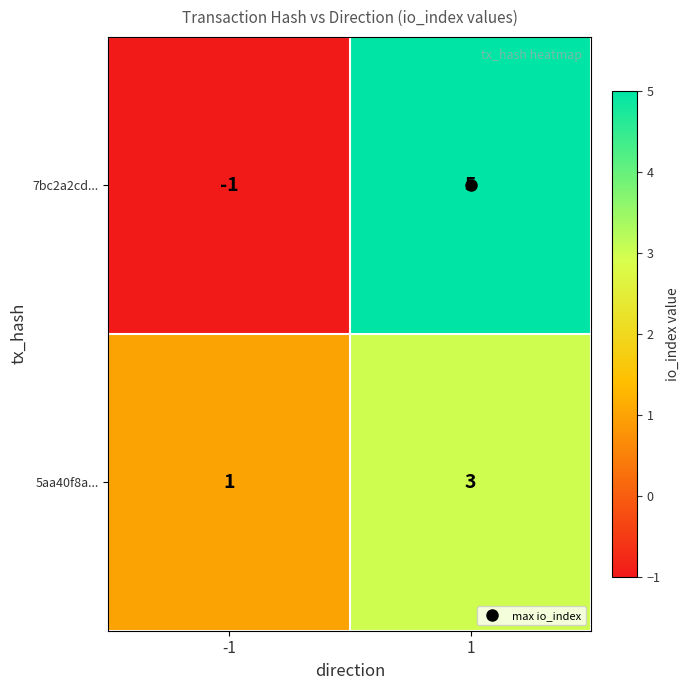

At 1, list the series in order from largest to smallest.

7bc2a2cd..., 5aa40f8a...